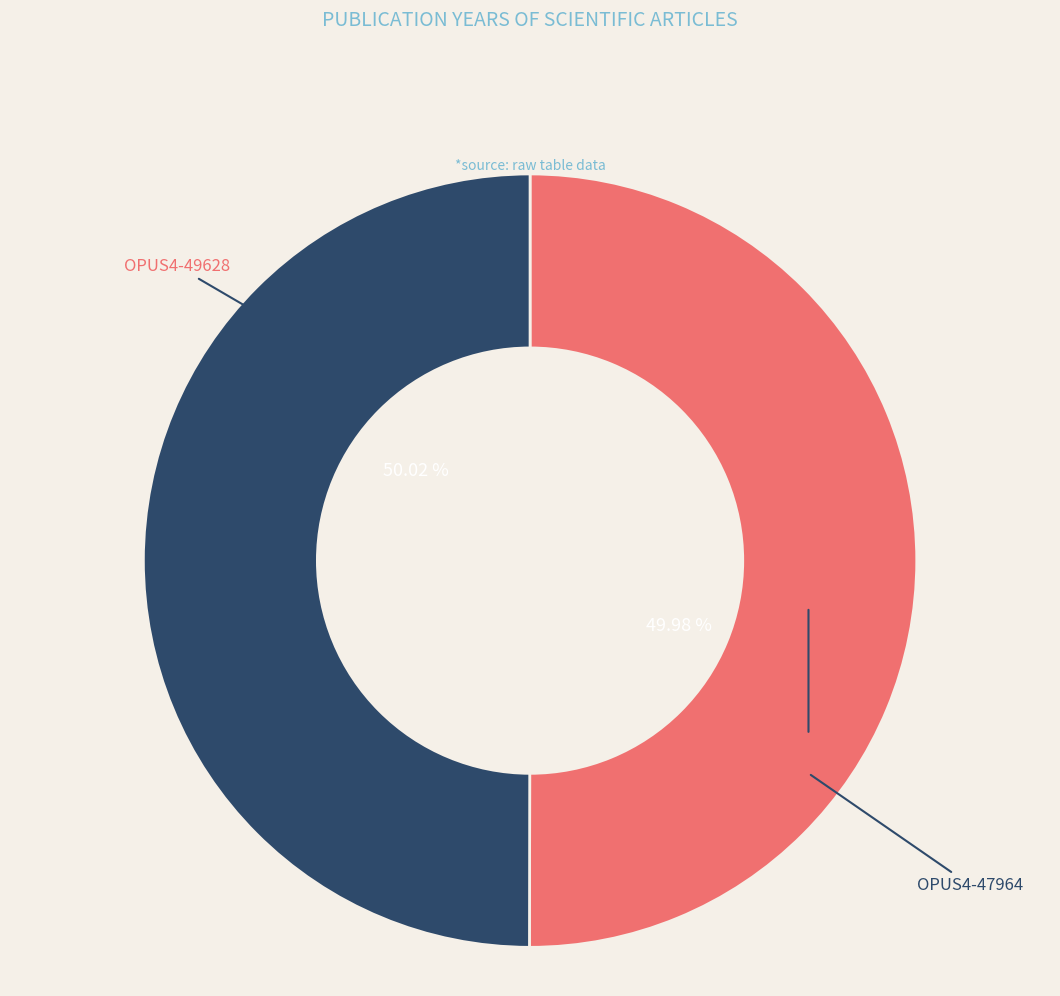

Is there a majority slice in this chart?

Yes